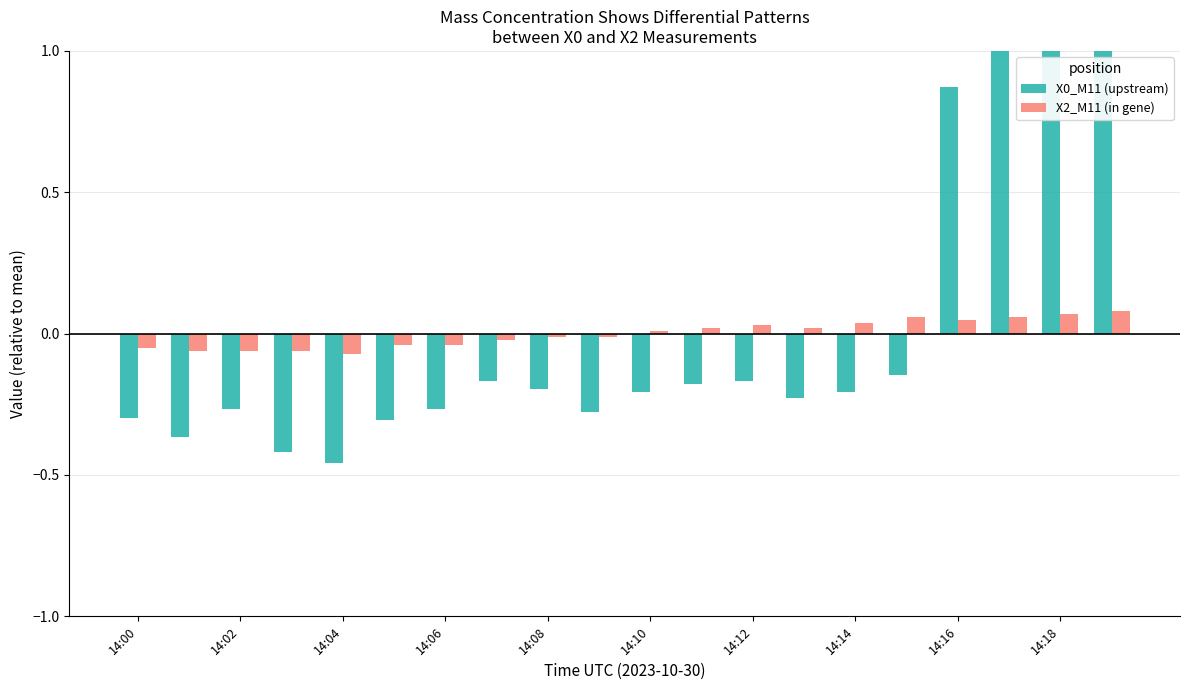

Between 14:02 and 14:08, which series saw the biggest shift?

X0_M11 (upstream)